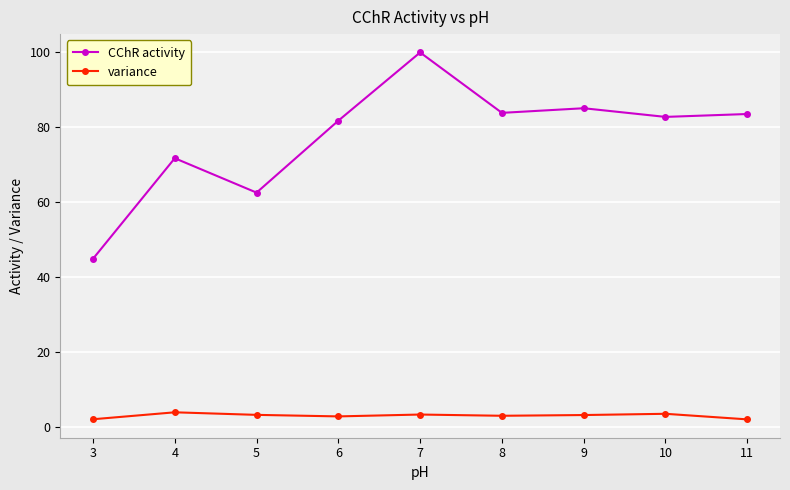

At 6, list the series in order from largest to smallest.

CChR activity, variance